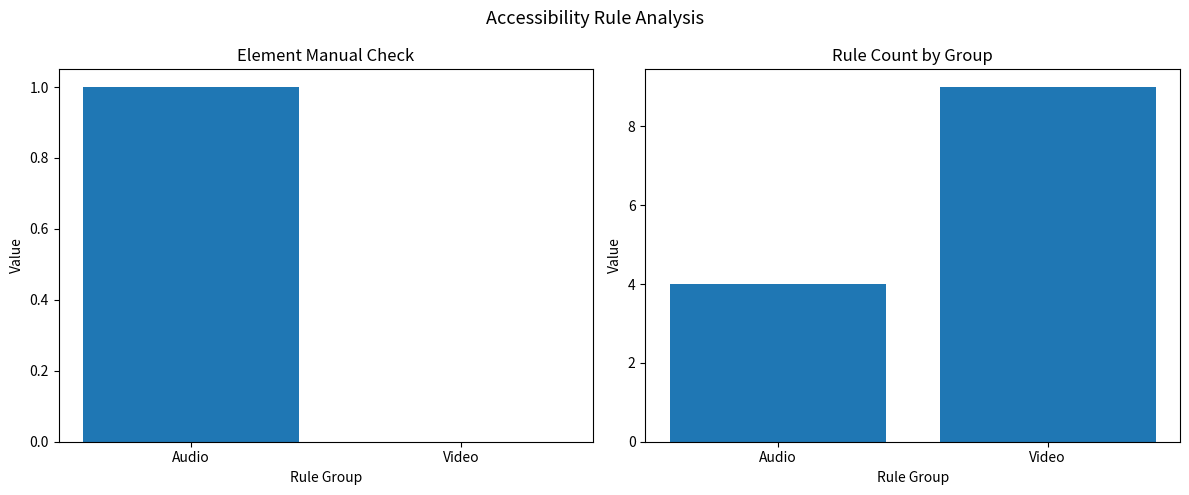

Reading right to left, transcribe all the data shown in this chart.

Element Manual Check: Video=0	Audio=1
Rule Count: Video=9	Audio=4